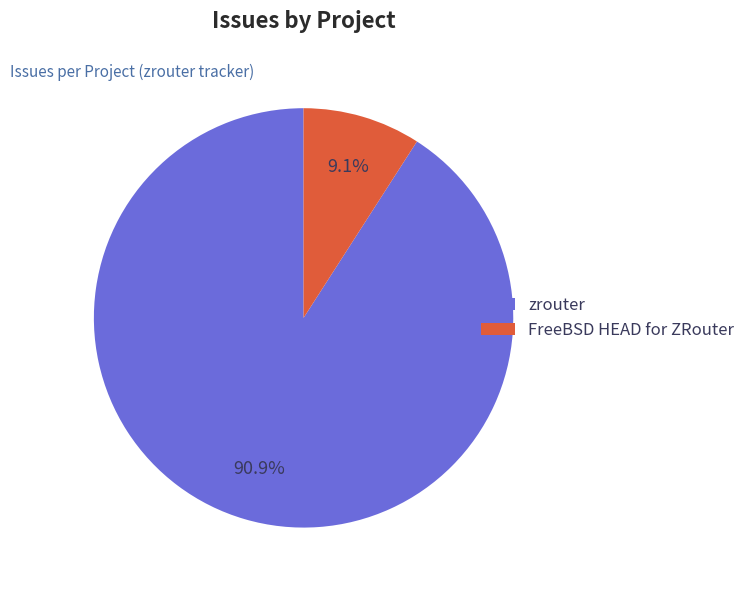

Count the number of slices in the pie.

2